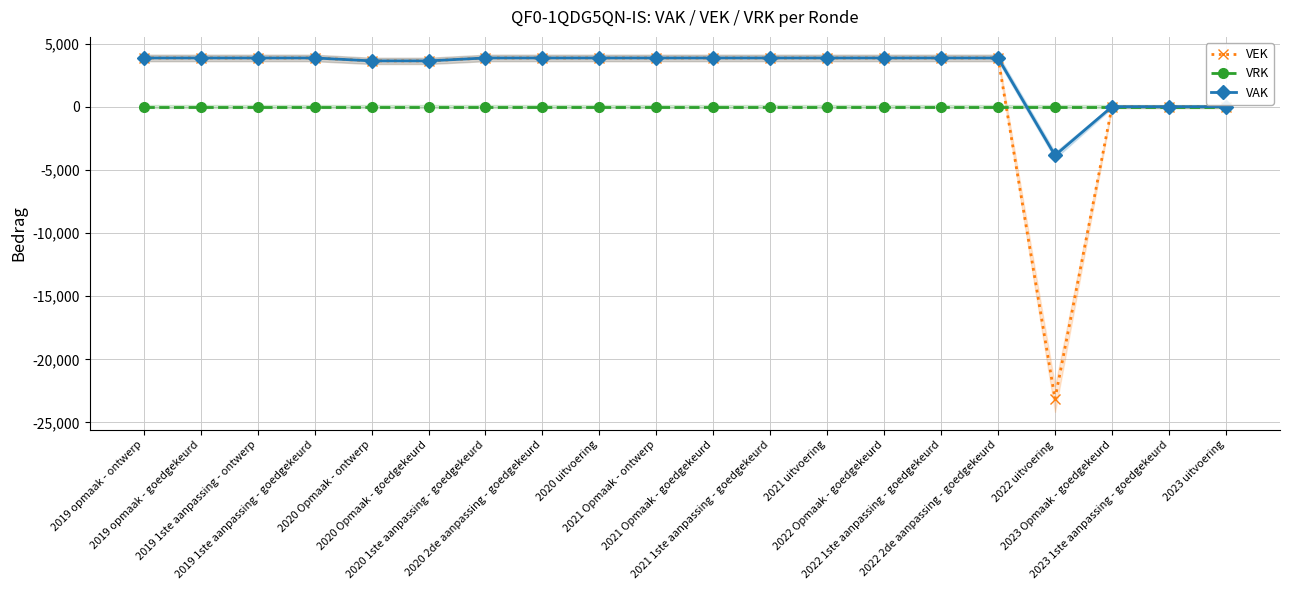

What is the total value across all series at 2019 1ste aanpassing - goedgekeurd?

7712